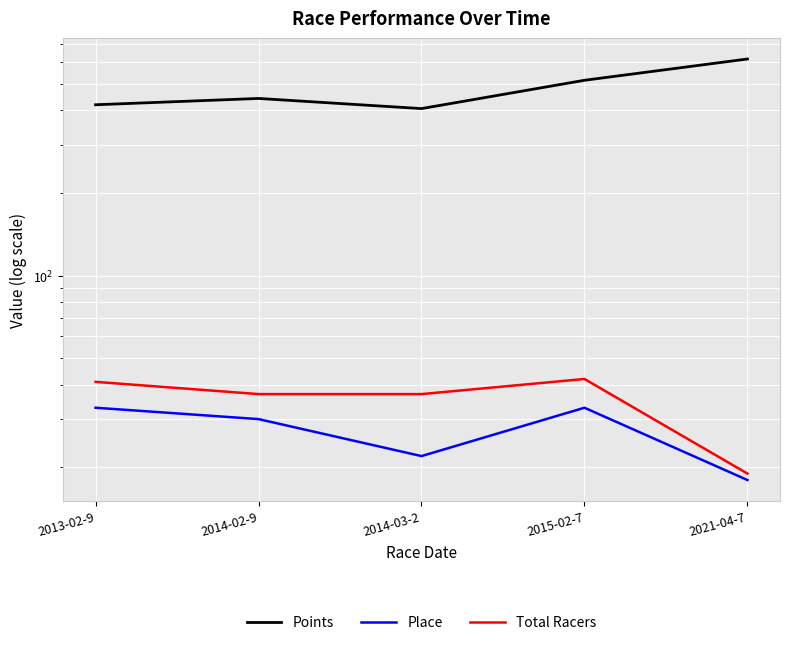

How many lines are shown in the chart?

3